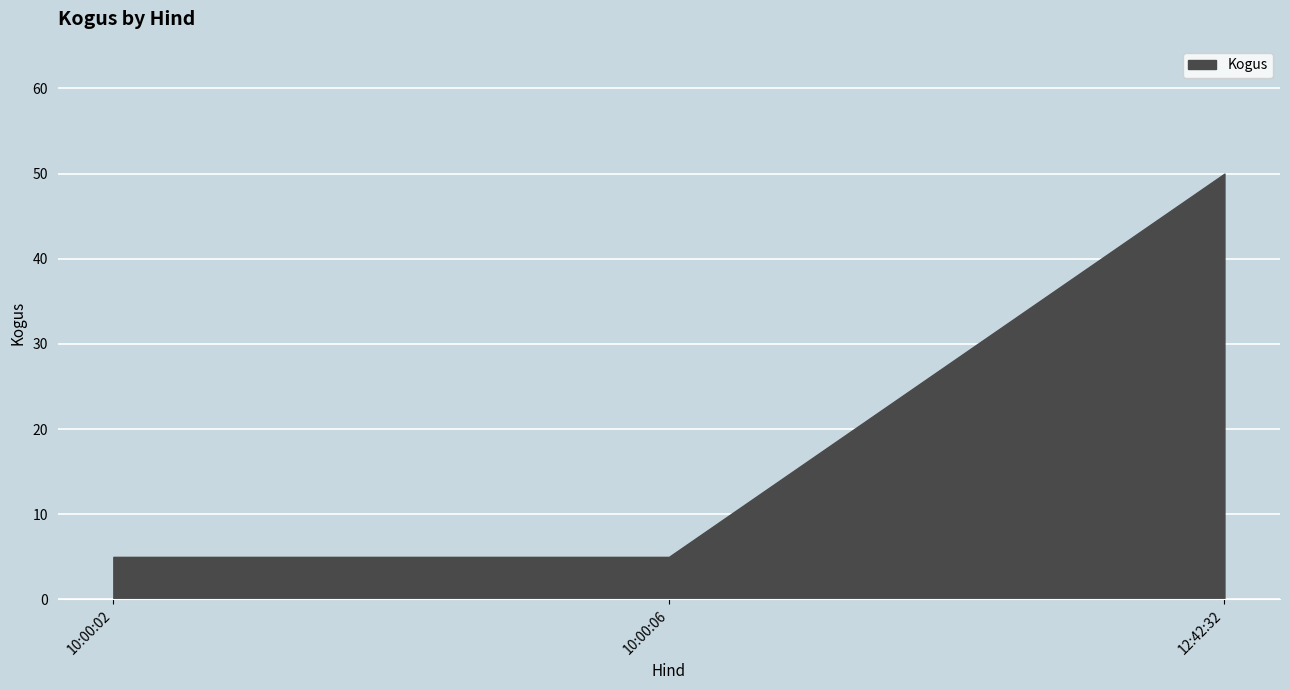

Reading left to right, transcribe all the data shown in this chart.

5	5	50